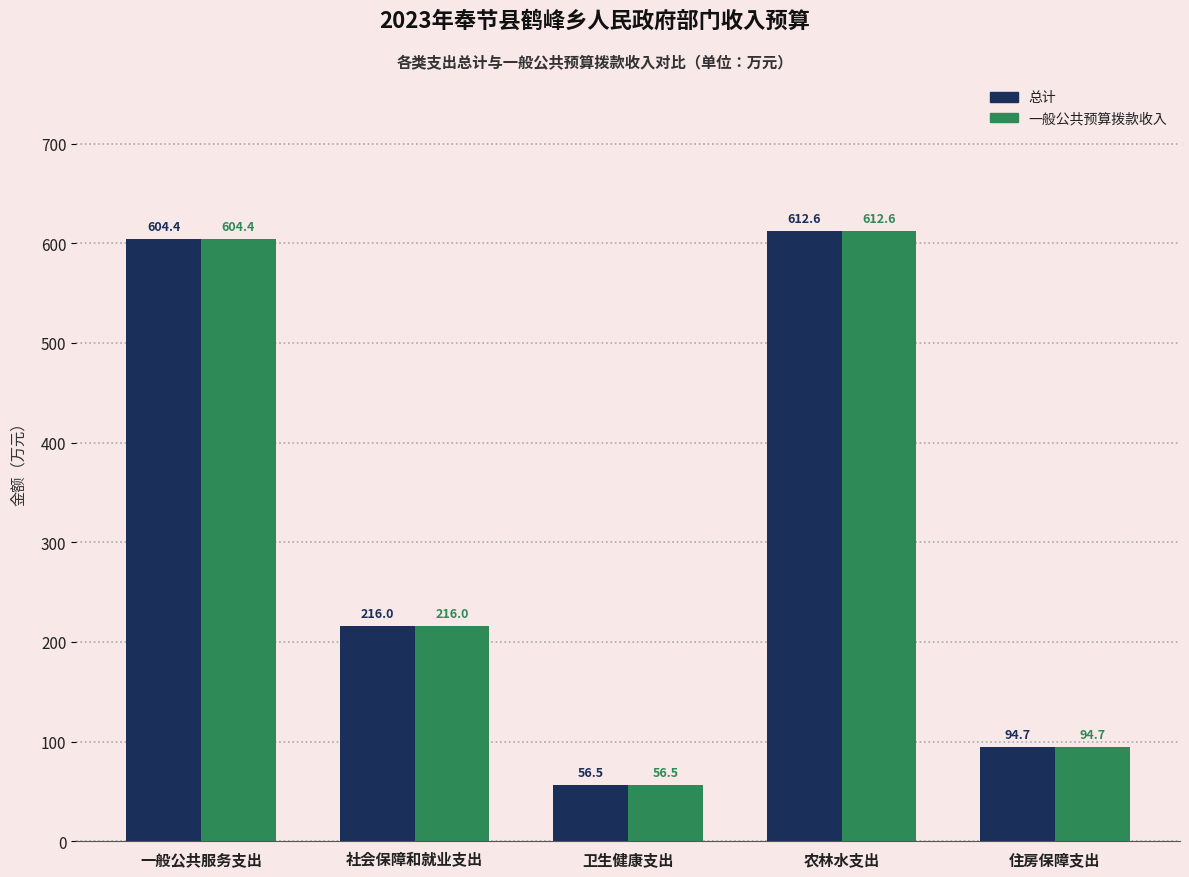

What is the difference between the 总计 values at 社会保障和就业支出 and 住房保障支出?

121.3